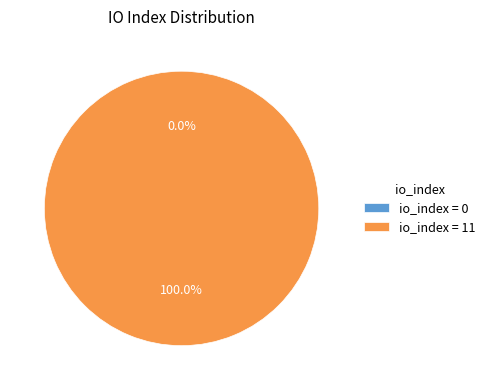

Is there a majority slice in this chart?

Yes